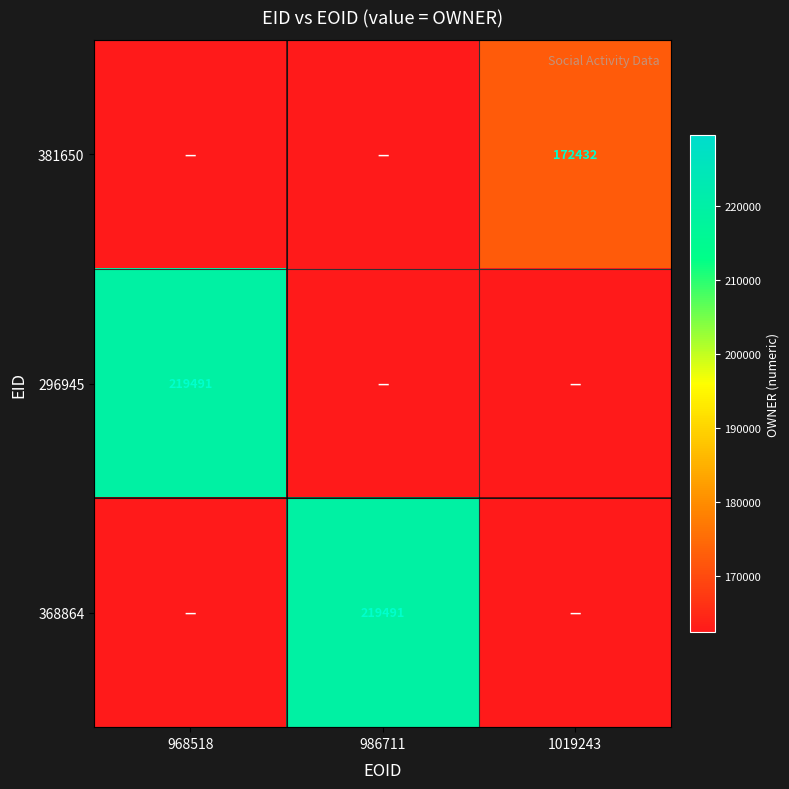

The value of 296945 at 968518 is 286568. True or false?

False